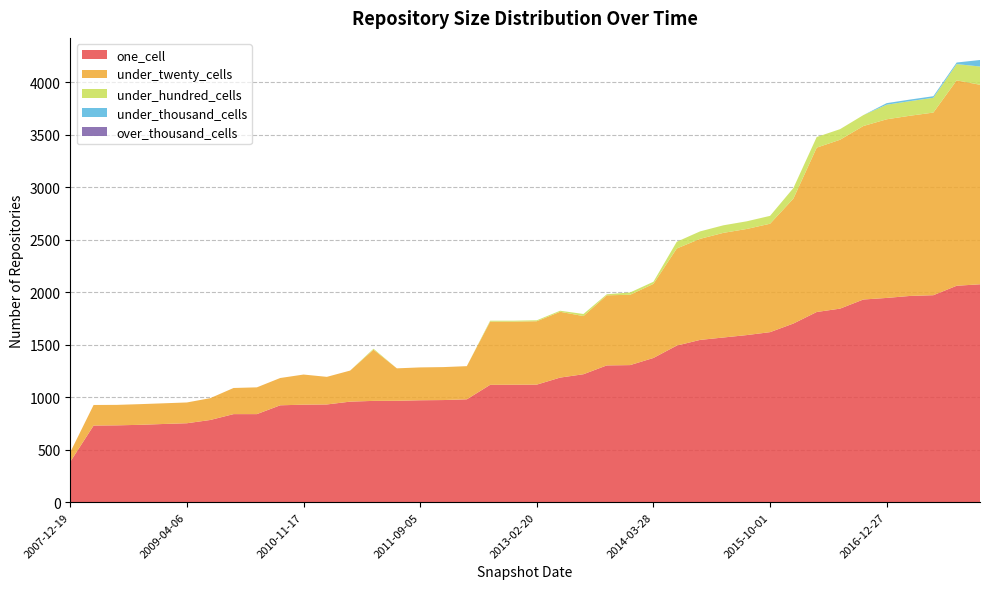

Reading left to right, extract all data points from this chart.

one_cell: 2007-12-19=385	2008-04-01=730	2008-06-27=732	2008-10-10=737	2008-12-17=745	2009-04-06=752	2009-06-17=783	2009-09-25=839	2009-12-16=839	2010-04-01=923	2010-11-17=929	2010-07-26=931	2011-02-21=958	2012-07-13=965	2011-06-10=966	2011-09-05=971	2012-01-18=973	2012-03-26=980	2012-12-11=1118	2012-10-31=1119	2013-02-20=1120	2013-05-21=1187	2013-12-20=1219	2013-07-09=1303	2013-09-10=1306	2014-03-28=1374	2014-09-08=1492	2015-01-19=1546	2015-04-09=1569	2015-07-03=1592	2015-10-01=1620	2016-01-04=1702	2016-04-05=1812	2016-07-04=1844	2016-10-07=1931	2016-12-27=1946	2017-04-12=1965	2017-07-24=1972	2017-10-12=2062	2017-12-22=2076
under_twenty_cells: 2007-12-19=91	2008-04-01=196	2008-06-27=195	2008-10-10=197	2008-12-17=197	2009-04-06=198	2009-06-17=208	2009-09-25=249	2009-12-16=255	2010-04-01=260	2010-11-17=287	2010-07-26=263	2011-02-21=296	2012-07-13=488	2011-06-10=309	2011-09-05=313	2012-01-18=314	2012-03-26=316	2012-12-11=602	2012-10-31=601	2013-02-20=604	2013-05-21=627	2013-12-20=554	2013-07-09=668	2013-09-10=670	2014-03-28=706	2014-09-08=925	2015-01-19=963	2015-04-09=997	2015-07-03=1011	2015-10-01=1033	2016-01-04=1190	2016-04-05=1566	2016-07-04=1609	2016-10-07=1653	2016-12-27=1702	2017-04-12=1717	2017-07-24=1740	2017-10-12=1957	2017-12-22=1901
under_hundred_cells: 2007-12-19=0	2008-04-01=0	2008-06-27=0	2008-10-10=0	2008-12-17=0	2009-04-06=0	2009-06-17=0	2009-09-25=0	2009-12-16=0	2010-04-01=0	2010-11-17=0	2010-07-26=0	2011-02-21=0	2012-07-13=9	2011-06-10=0	2011-09-05=0	2012-01-18=0	2012-03-26=0	2012-12-11=9	2012-10-31=9	2013-02-20=9	2013-05-21=10	2013-12-20=20	2013-07-09=10	2013-09-10=22	2014-03-28=20	2014-09-08=64	2015-01-19=71	2015-04-09=72	2015-07-03=73	2015-10-01=75	2016-01-04=101	2016-04-05=101	2016-07-04=101	2016-10-07=104	2016-12-27=139	2017-04-12=139	2017-07-24=141	2017-10-12=155	2017-12-22=174
under_thousand_cells: 2007-12-19=0	2008-04-01=0	2008-06-27=0	2008-10-10=0	2008-12-17=0	2009-04-06=0	2009-06-17=0	2009-09-25=0	2009-12-16=0	2010-04-01=0	2010-11-17=0	2010-07-26=0	2011-02-21=0	2012-07-13=0	2011-06-10=0	2011-09-05=0	2012-01-18=0	2012-03-26=0	2012-12-11=0	2012-10-31=0	2013-02-20=0	2013-05-21=0	2013-12-20=0	2013-07-09=0	2013-09-10=0	2014-03-28=0	2014-09-08=0	2015-01-19=0	2015-04-09=0	2015-07-03=0	2015-10-01=0	2016-01-04=0	2016-04-05=0	2016-07-04=0	2016-10-07=0	2016-12-27=15	2017-04-12=15	2017-07-24=15	2017-10-12=15	2017-12-22=62
over_thousand_cells: 2007-12-19=0	2008-04-01=0	2008-06-27=0	2008-10-10=0	2008-12-17=0	2009-04-06=0	2009-06-17=0	2009-09-25=0	2009-12-16=0	2010-04-01=0	2010-11-17=0	2010-07-26=0	2011-02-21=0	2012-07-13=0	2011-06-10=0	2011-09-05=0	2012-01-18=0	2012-03-26=0	2012-12-11=0	2012-10-31=0	2013-02-20=0	2013-05-21=0	2013-12-20=0	2013-07-09=0	2013-09-10=0	2014-03-28=0	2014-09-08=0	2015-01-19=0	2015-04-09=0	2015-07-03=0	2015-10-01=0	2016-01-04=0	2016-04-05=0	2016-07-04=0	2016-10-07=0	2016-12-27=0	2017-04-12=0	2017-07-24=0	2017-10-12=0	2017-12-22=0